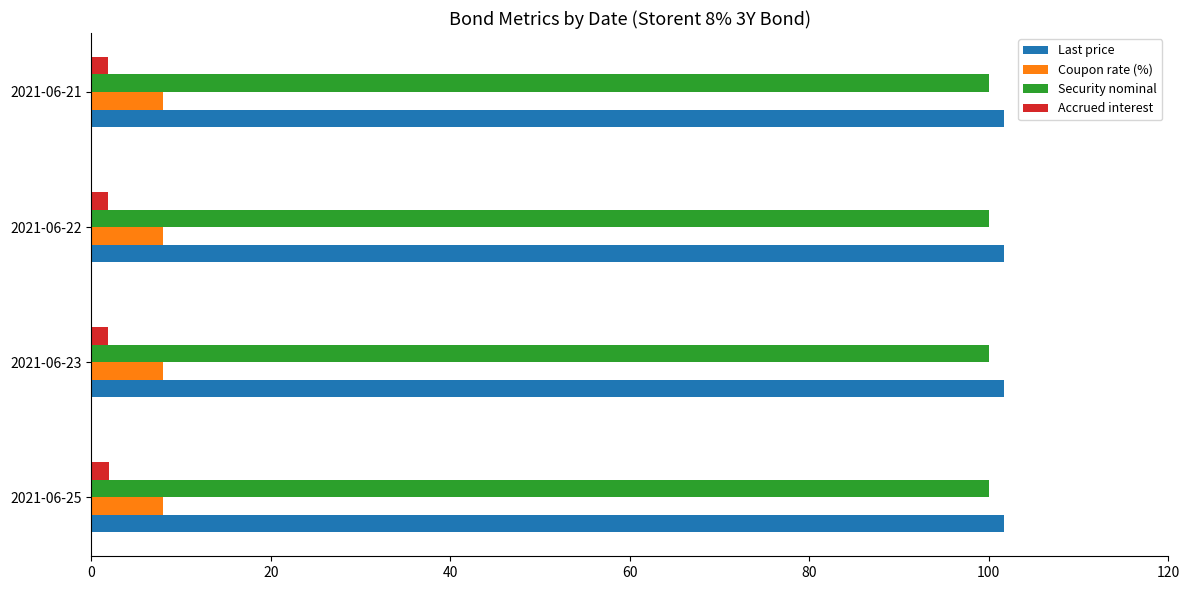

True or false: Security nominal has a value of 100.0 at 2021-06-23.

True